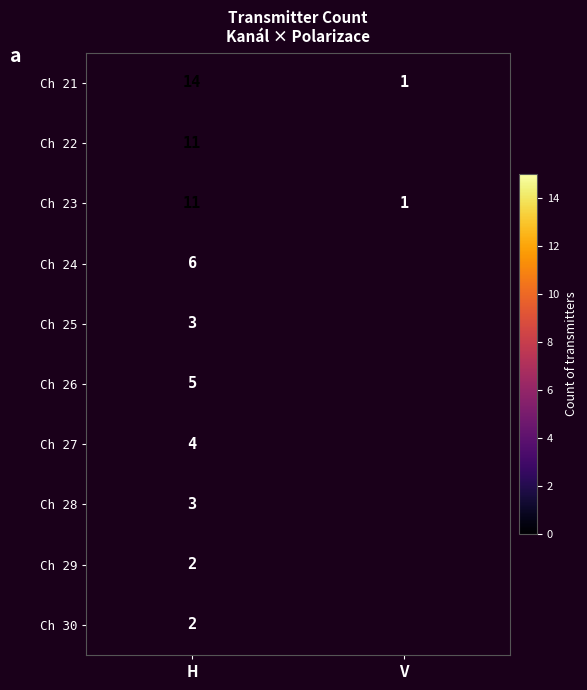

Between H and V, which is larger?

H